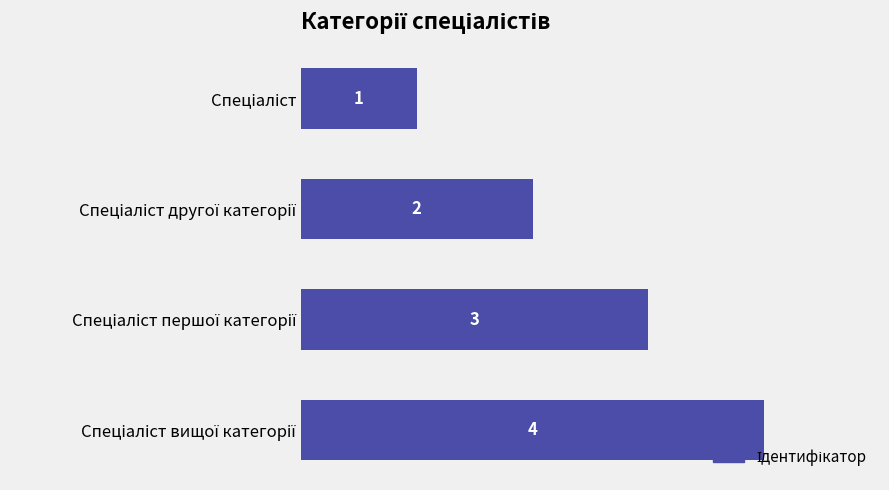

What is the value of the 1st bar from the top?

1